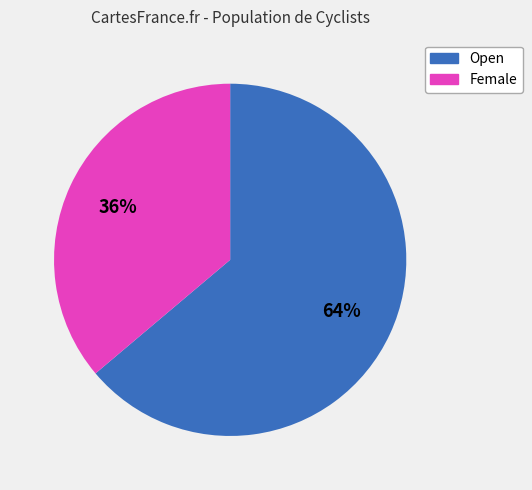

How many slices are in this pie chart?

2